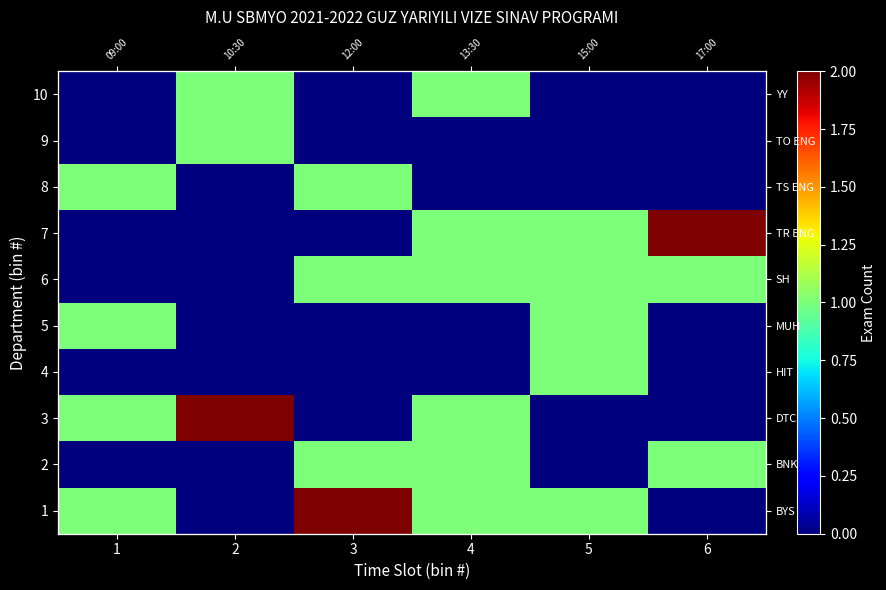

True or false: 5 has a value of 1 at 3.

False